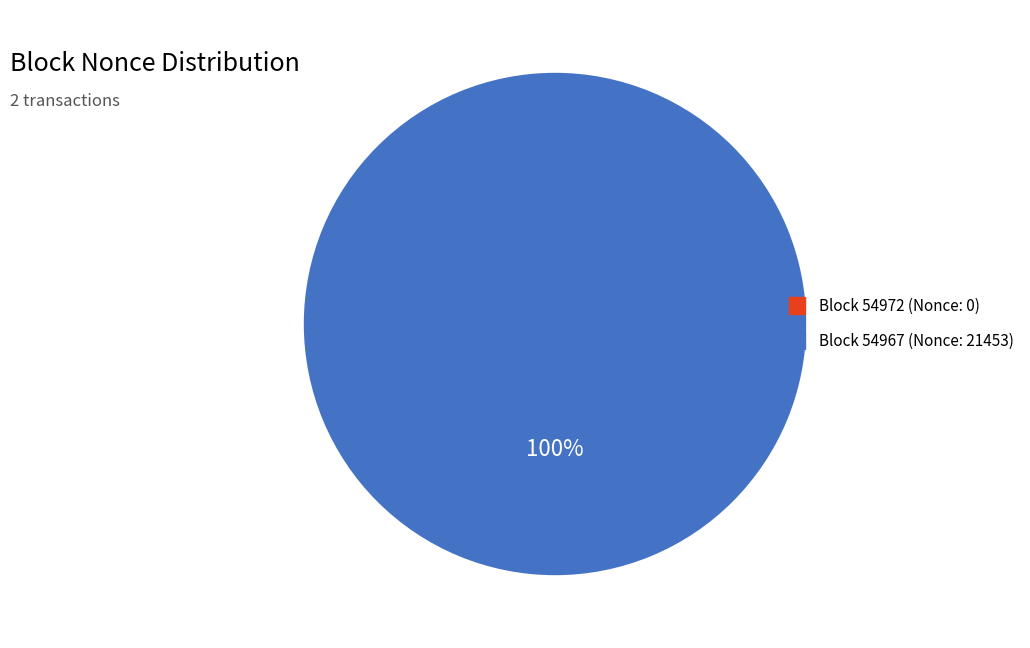

Is the sum of 54972 and 54967 greater than half?

Yes